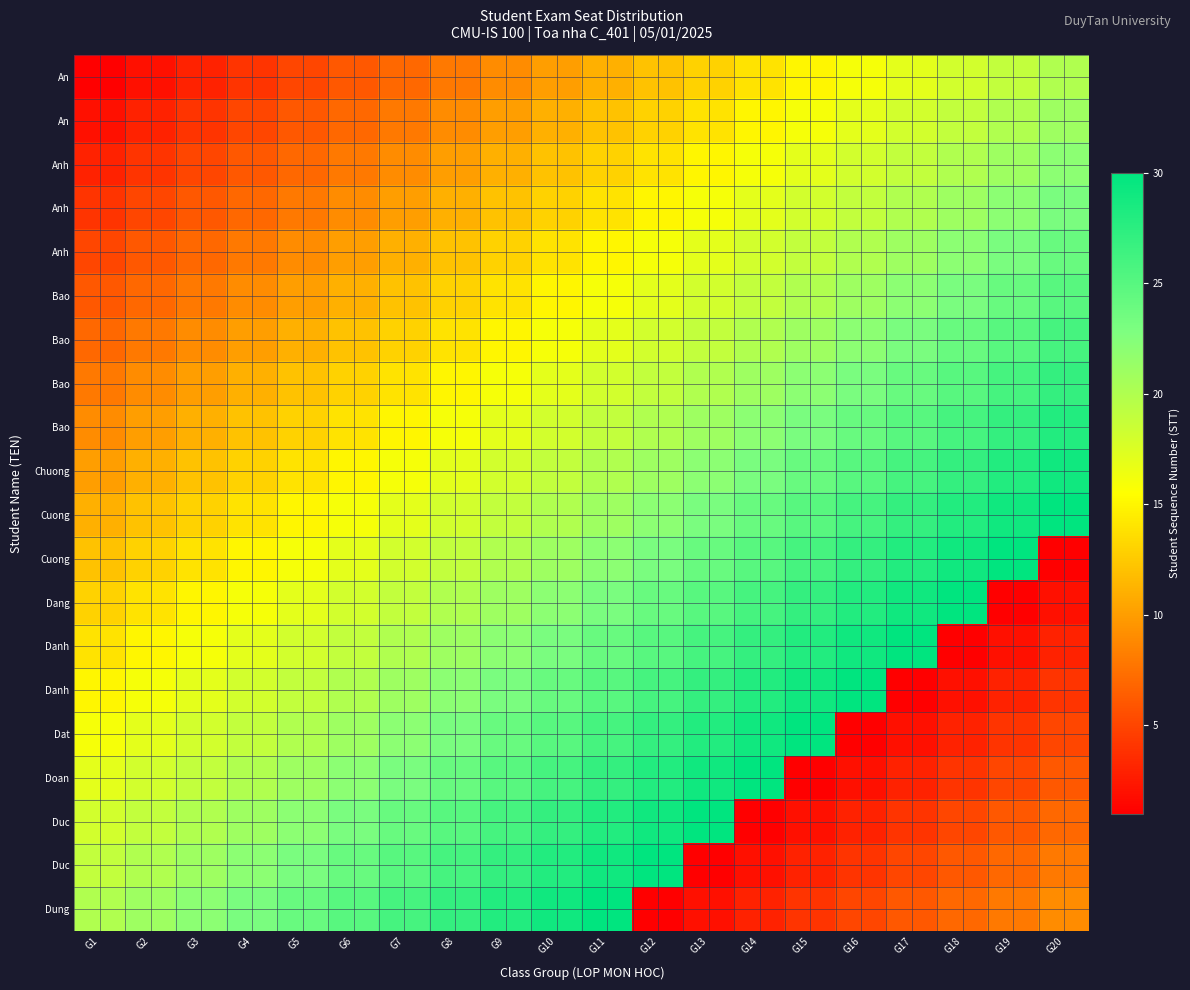

Between G11 and G20, which is larger?

G20